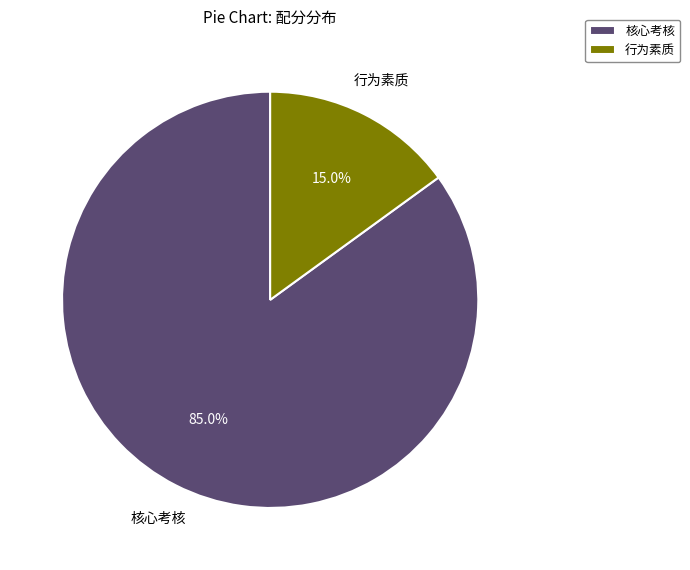

How many slices are in this pie chart?

2